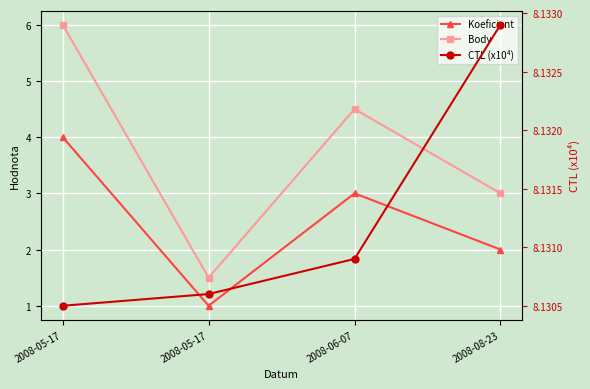

True or false: Body has more than 0 points higher than both neighbors.

True